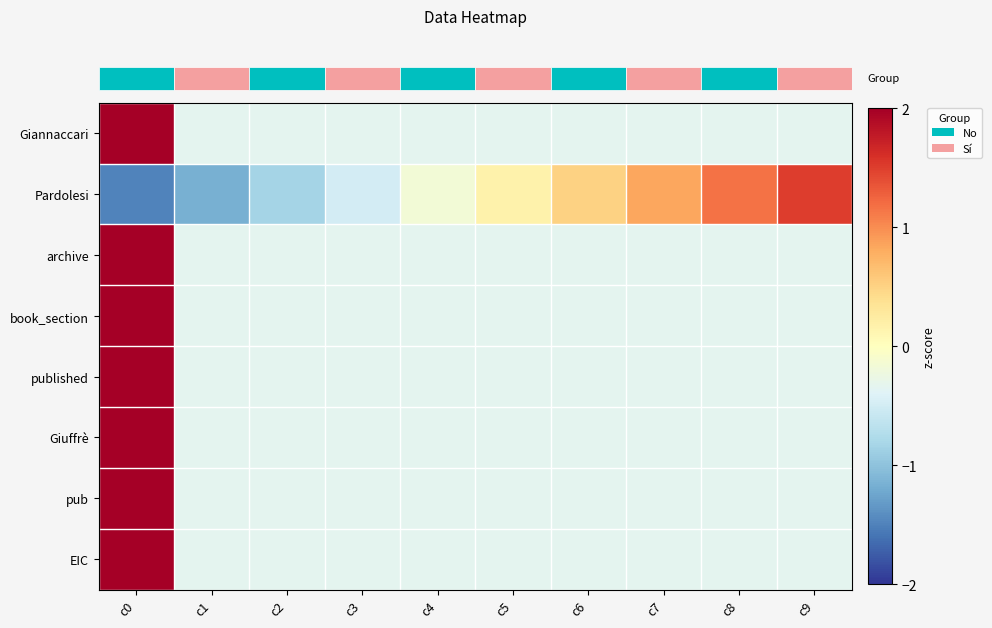

Which series has the largest total across all categories?

row_2